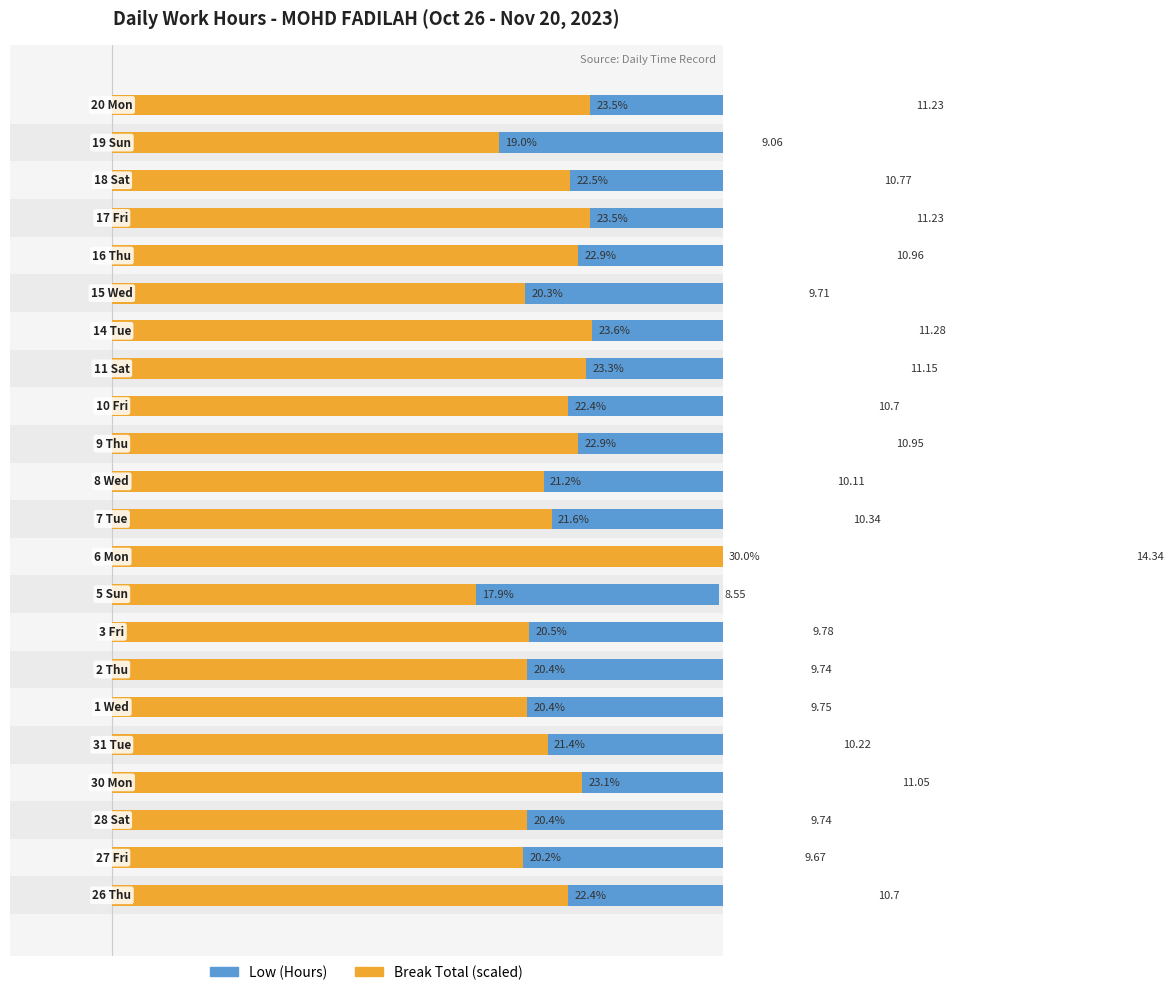

What are all the series names shown in the legend?

Low (Hours), Break Total (scaled)